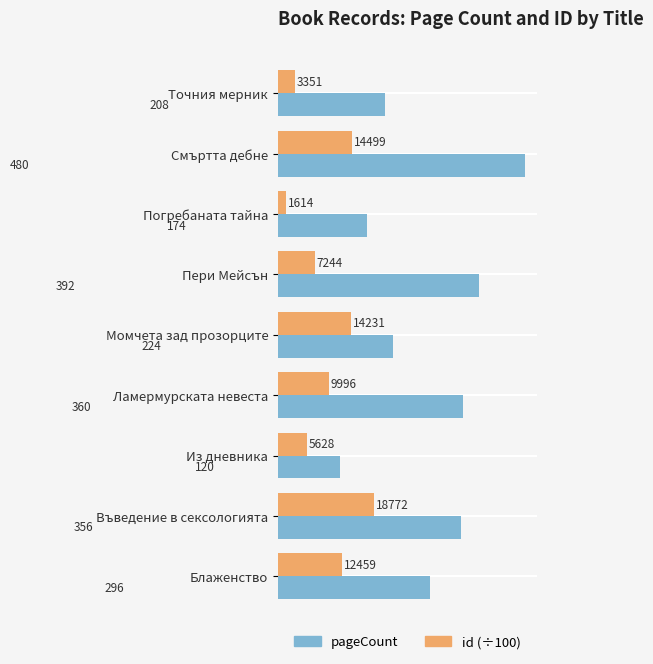

What is the average value of the pageCount series?

290.0